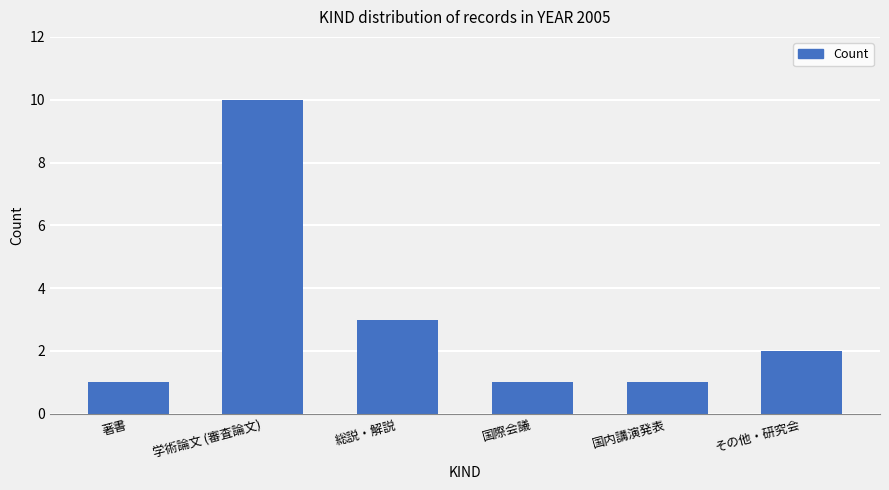

What is the average value?

3